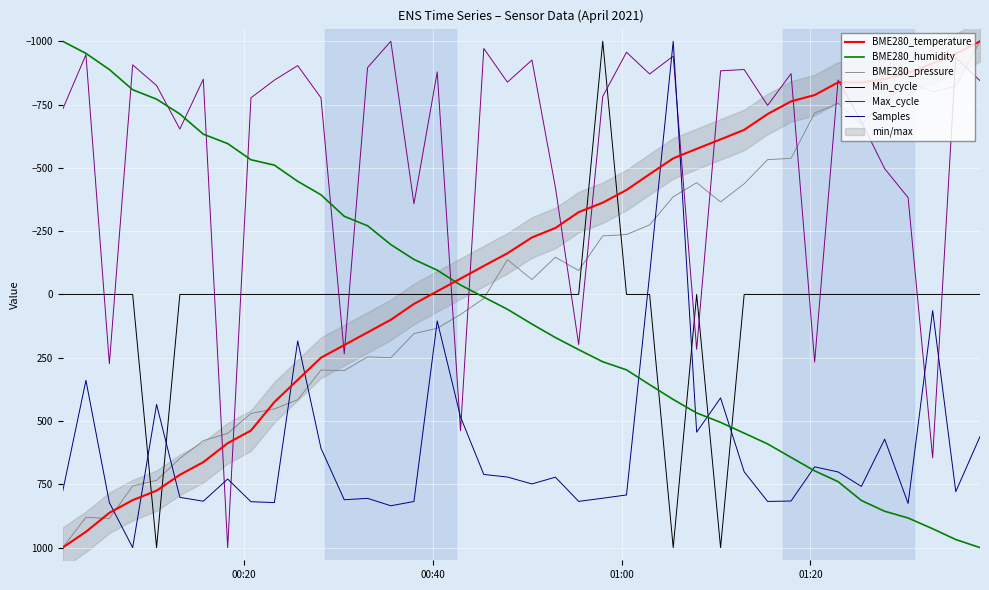

Rank the series by their maximum value, from lowest to highest.

BME280_temperature, BME280_humidity, BME280_pressure, Min_cycle, Max_cycle, Samples